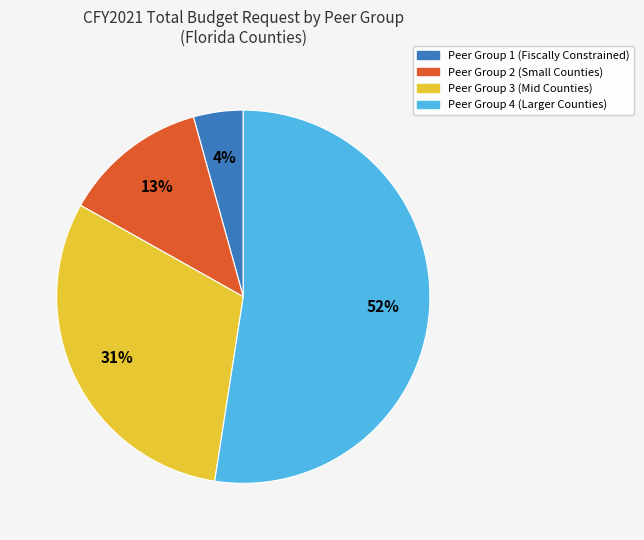

Is there any slice that represents more than half of the pie?

Yes